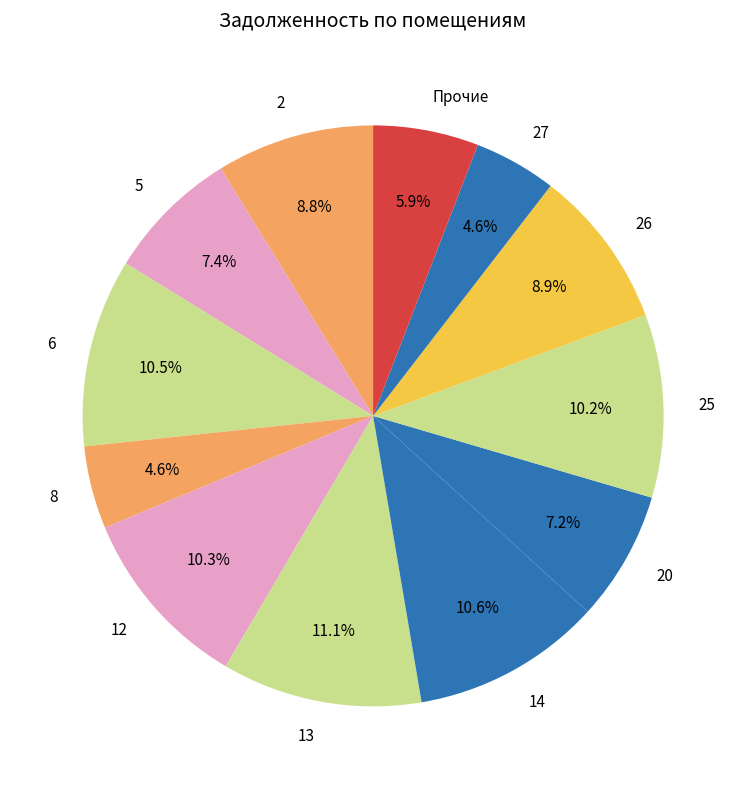

What percentage do 20 and 12 together represent?

17.5%